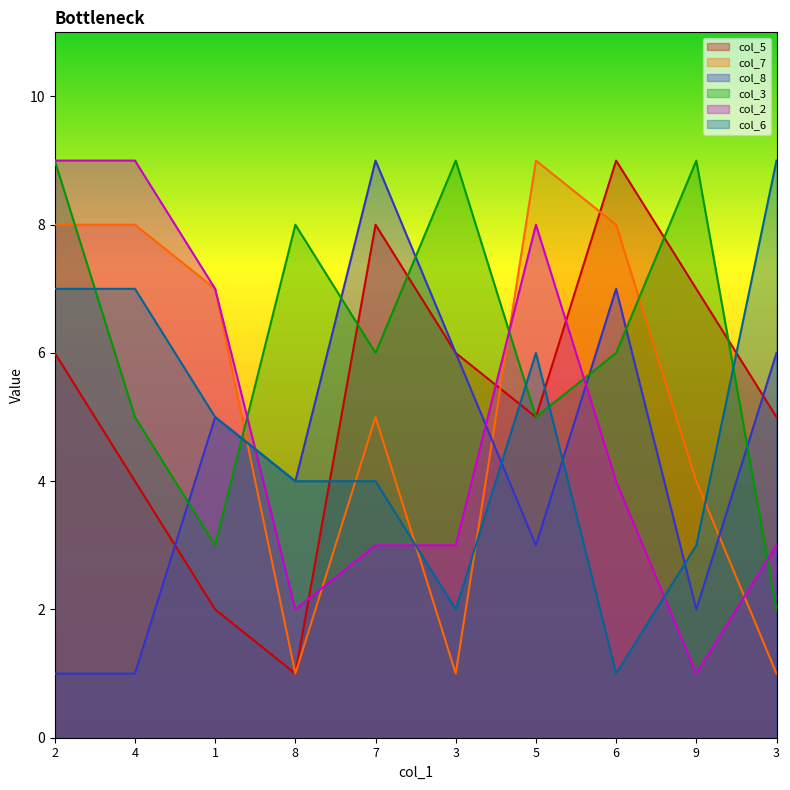

How many values in the col_7 series exceed 7?

4